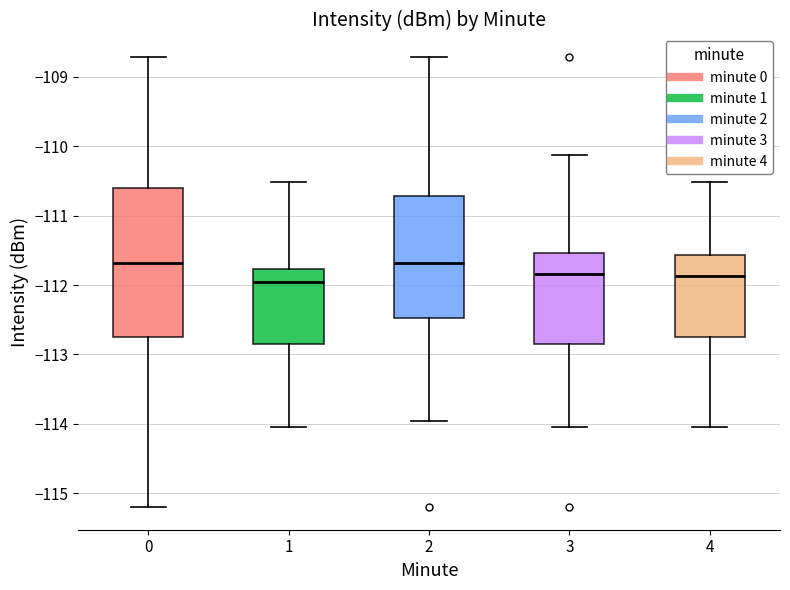

Where does the upper whisker of the box at x = 3 end on the y-axis? The values are not printed on the chart, so give them approximately, as read against the axis.

-110.1